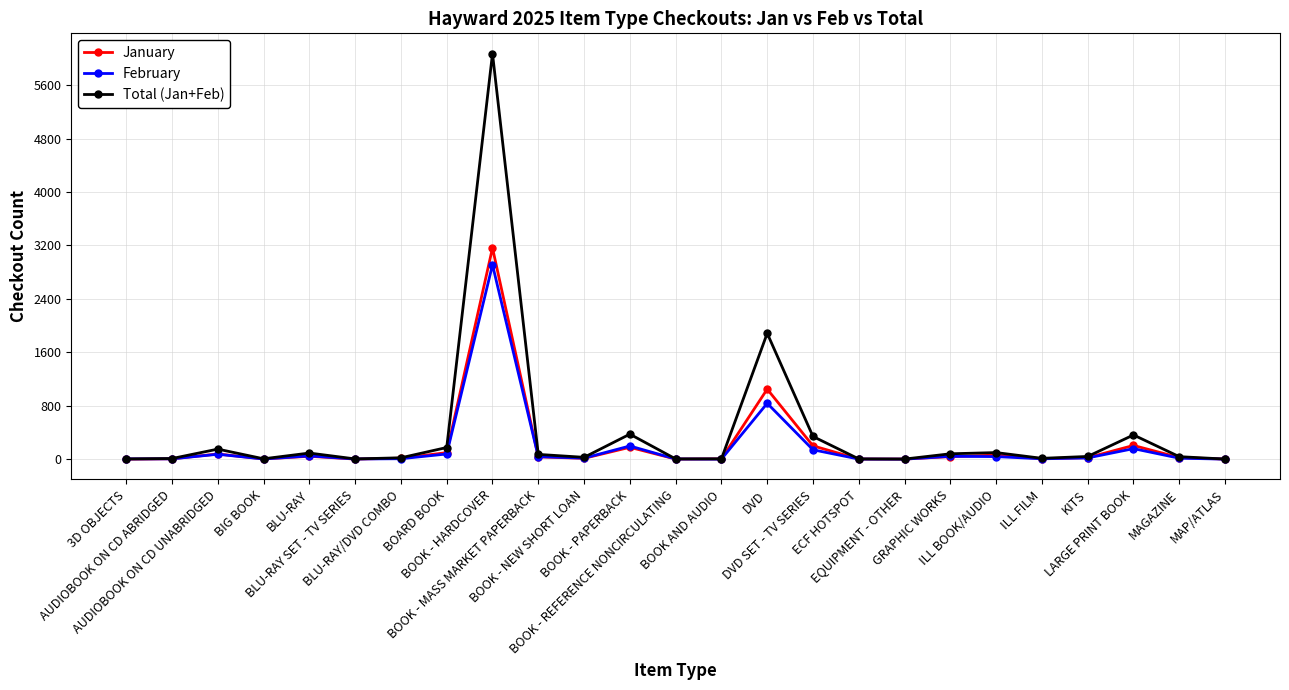

True or false: January has more than 2 interior local peaks.

True